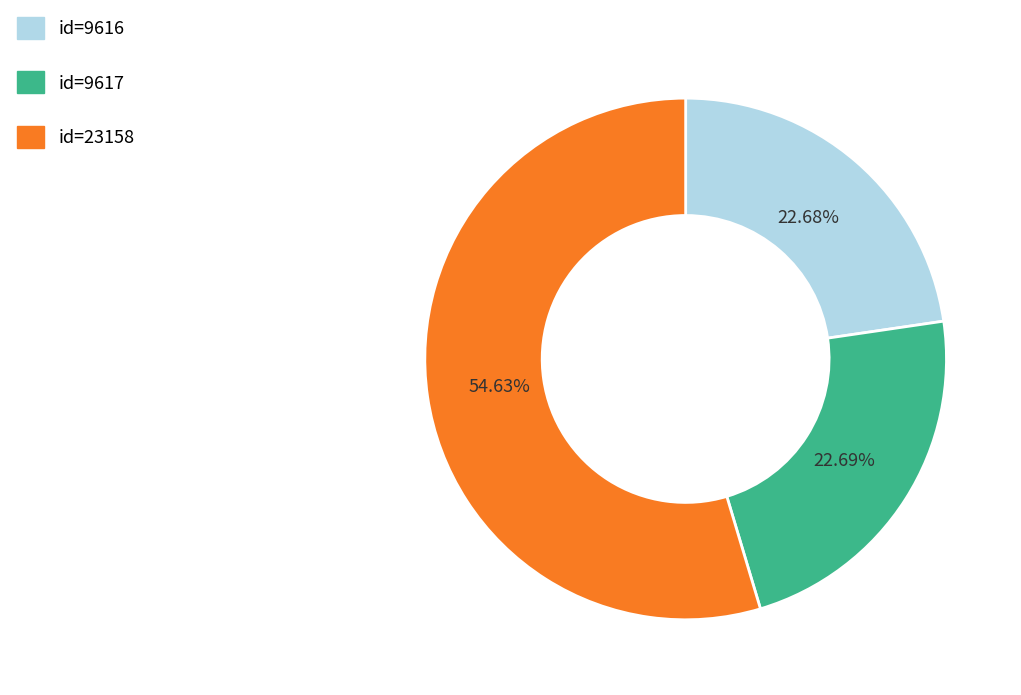

Is there a majority slice in this chart?

Yes